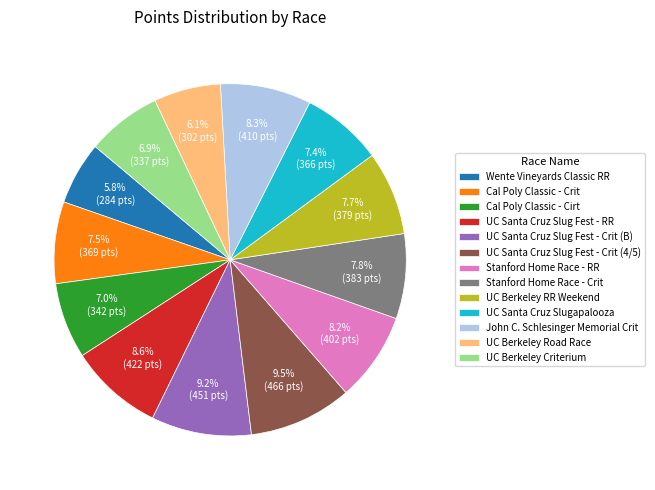

True or false: UC Santa Cruz Slugapalooza accounts for 7% of the total.

True